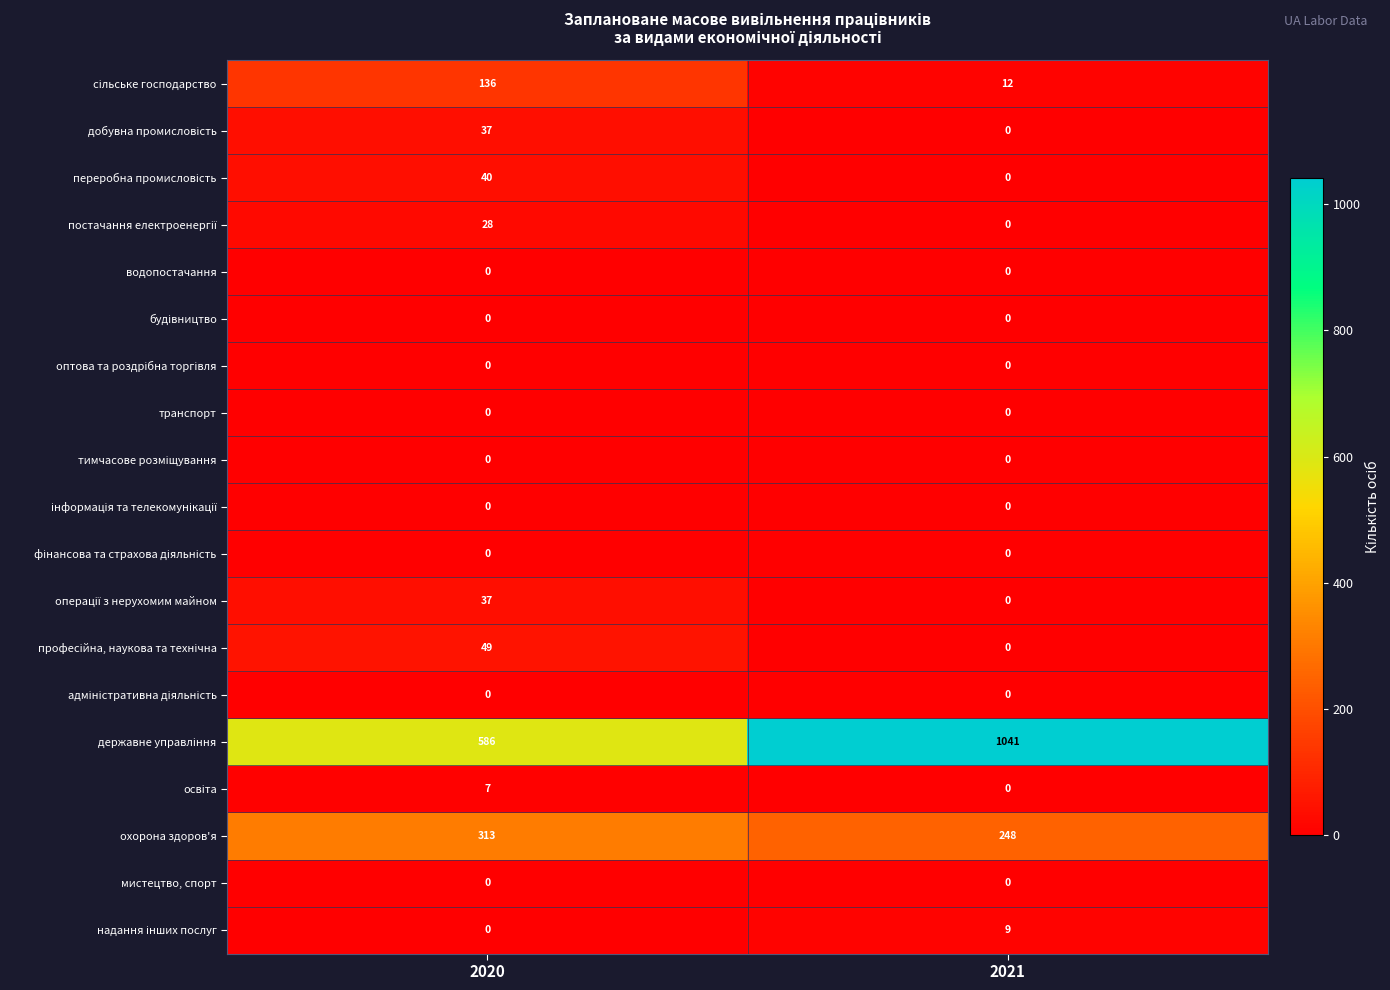

What is the difference between the highest and lowest values at 2021?

1041